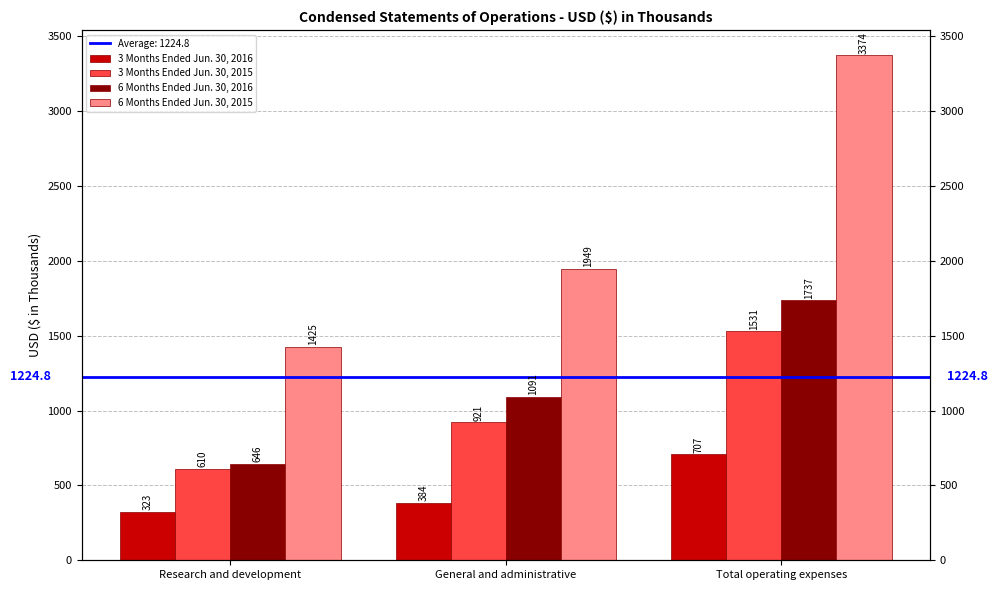

Does the chart contain stacked bars?

No